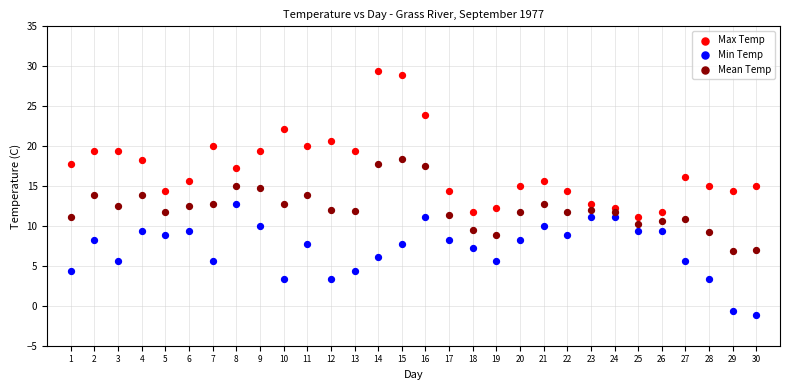

Which series has the widest spread of Y values?

Max Temp